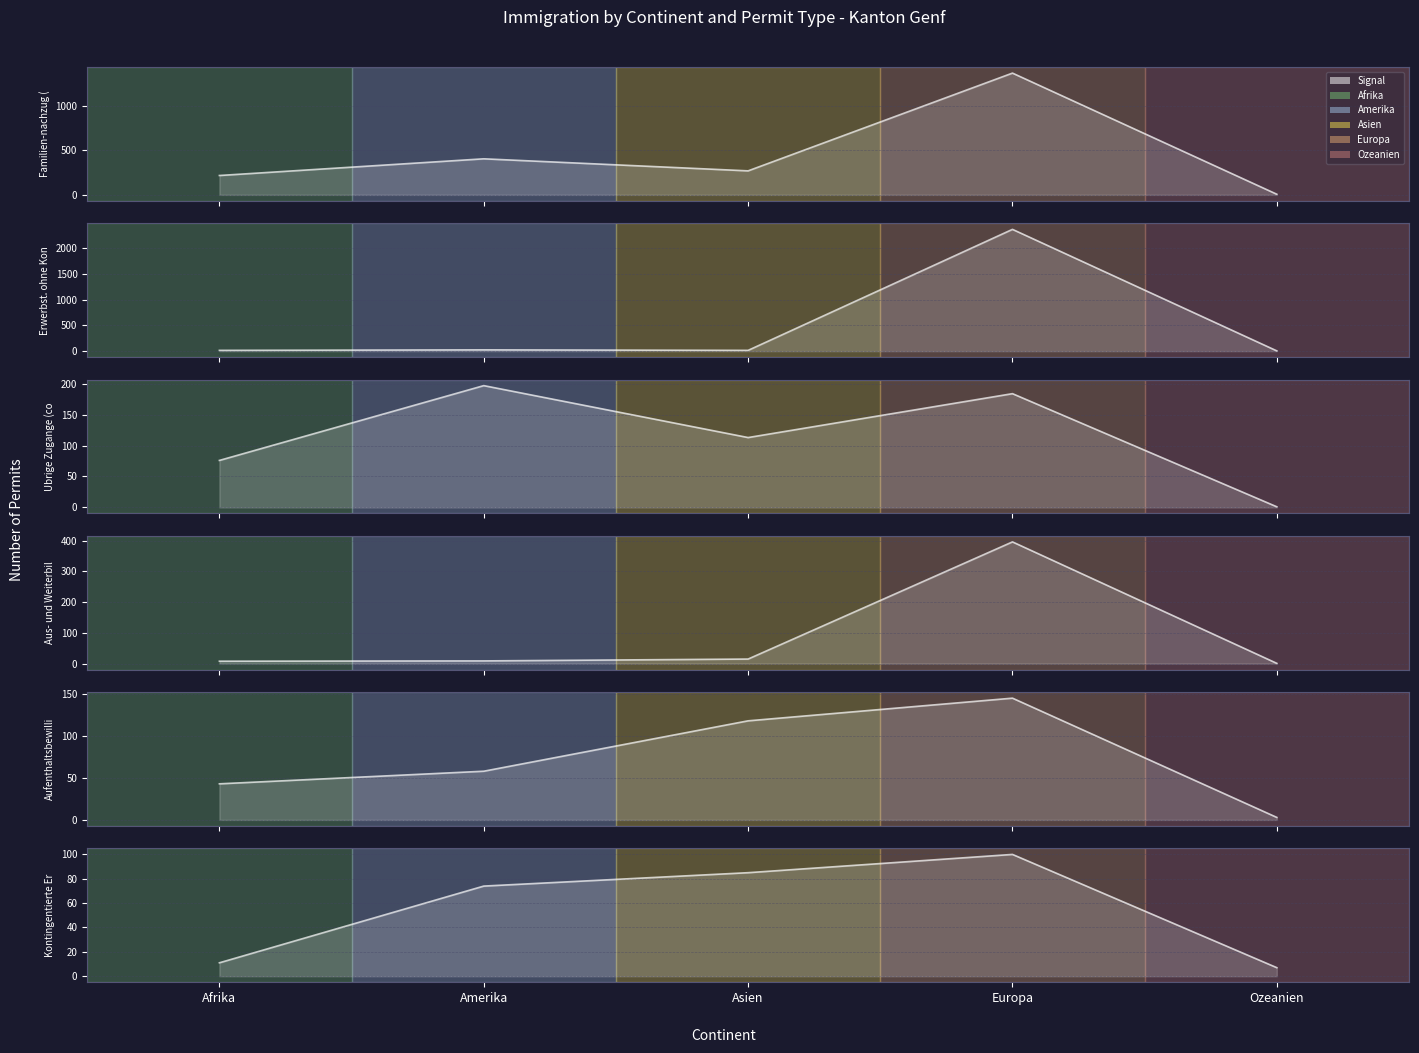

What is the label of the 3rd point from the left?

Asien